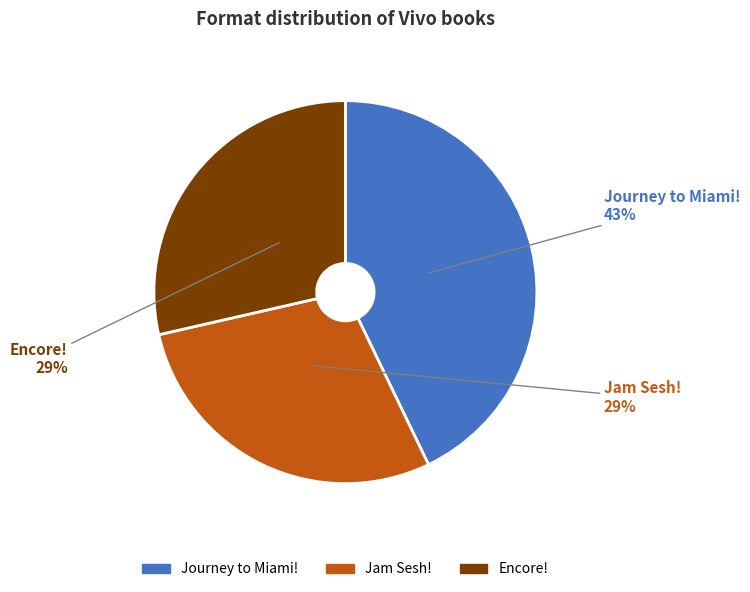

Which category has the biggest portion of the pie?

Journey to Miami!